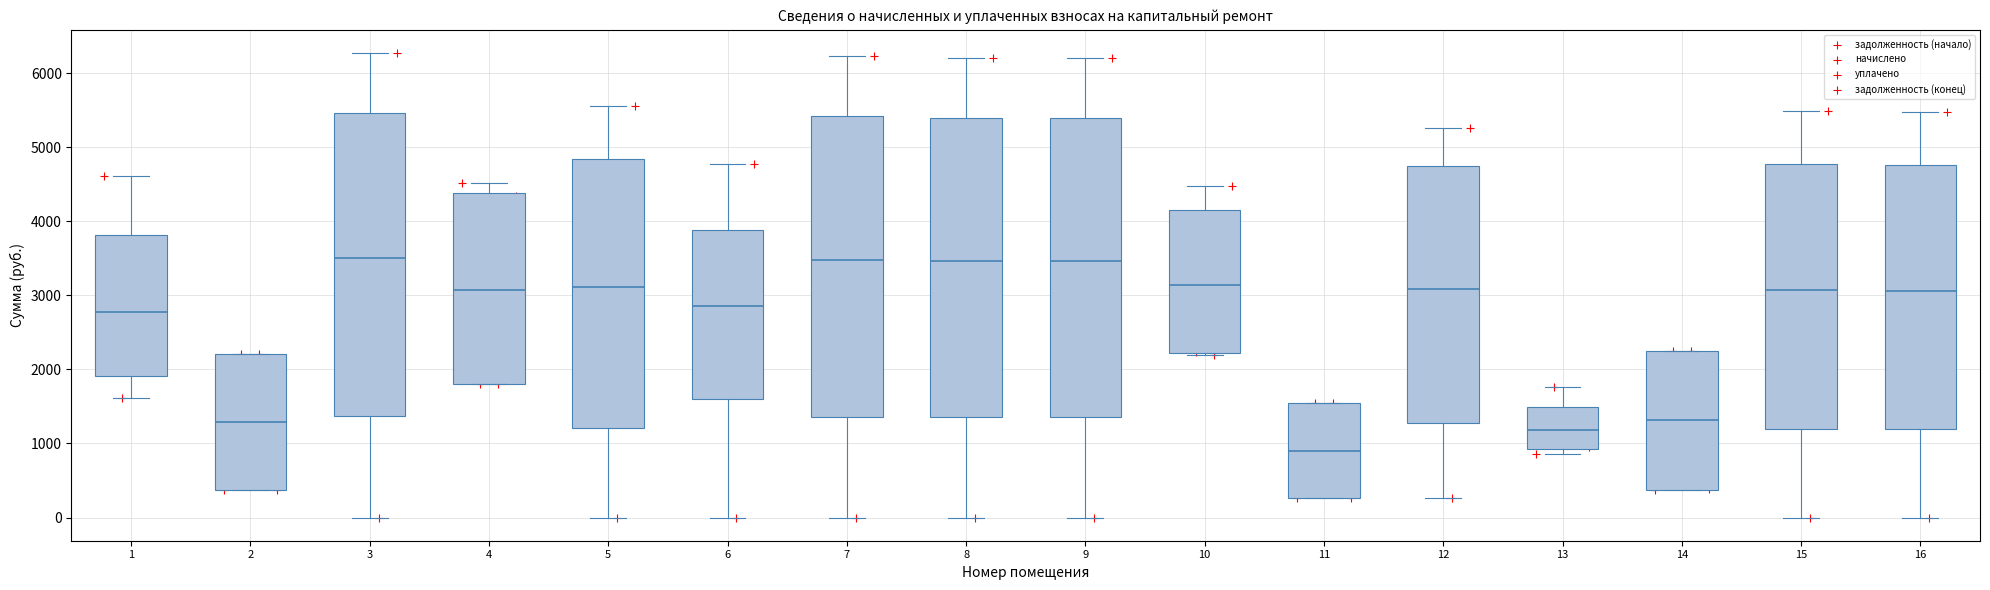

Reading left to right, transcribe this box plot: for each box, give where its median line is, the range the box spans, and where its two whiskers end, as read against the y-axis. The values are not printed on the chart, so give them approximately, as read against the axis.

1: median 2800, box 1900 to 3800, whiskers 1600 to 4600
2: median 1300, box 400 to 2200, whiskers 400 to 2200
3: median 3500, box 1400 to 5500, whiskers 0 to 6300
4: median 3100, box 1800 to 4400, whiskers 1800 to 4500
5: median 3100, box 1200 to 4800, whiskers 0 to 5600
6: median 2900, box 1600 to 3900, whiskers 0 to 4800
7: median 3500, box 1400 to 5400, whiskers 0 to 6200
8: median 3500, box 1400 to 5400, whiskers 0 to 6200
9: median 3500, box 1400 to 5400, whiskers 0 to 6200
10: median 3100, box 2200 to 4200, whiskers 2200 to 4500
11: median 900, box 300 to 1500, whiskers 300 to 1500
12: median 3100, box 1300 to 4700, whiskers 300 to 5300
13: median 1200, box 900 to 1500, whiskers 900 (just below the box's lower edge) to 1800
14: median 1300, box 400 to 2300, whiskers 400 to 2300
15: median 3100, box 1200 to 4800, whiskers 0 to 5500
16: median 3100, box 1200 to 4800, whiskers 0 to 5500